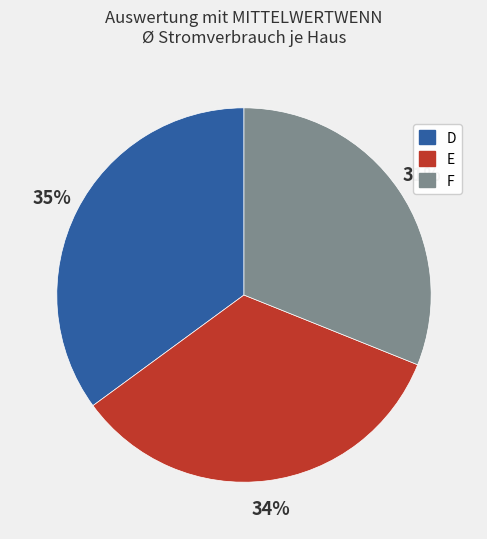

Does E account for over 50% of the chart?

No